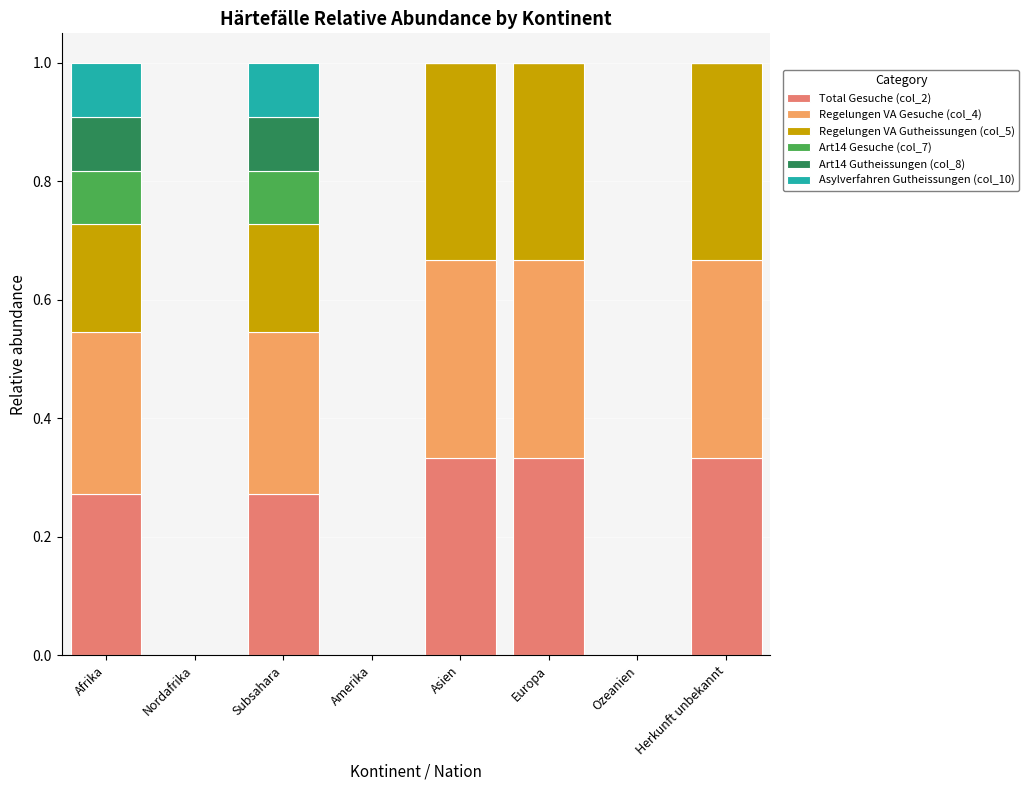

What is the total value across all series at Afrika?

1.0